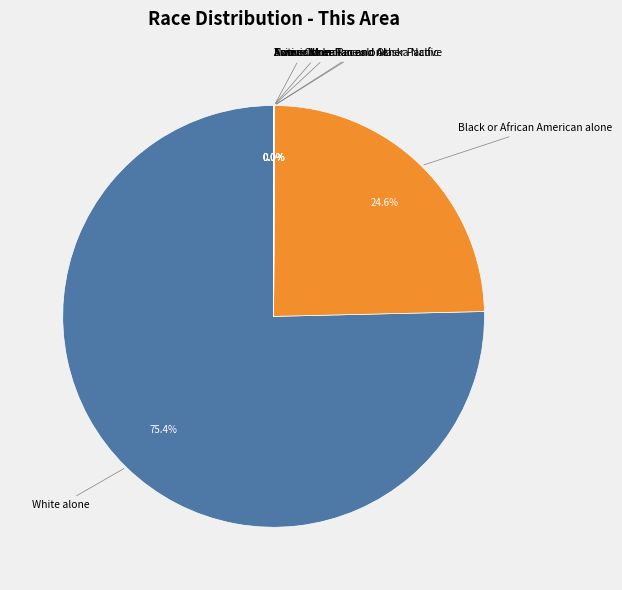

Is it true that White alone is 75% of the pie?

True